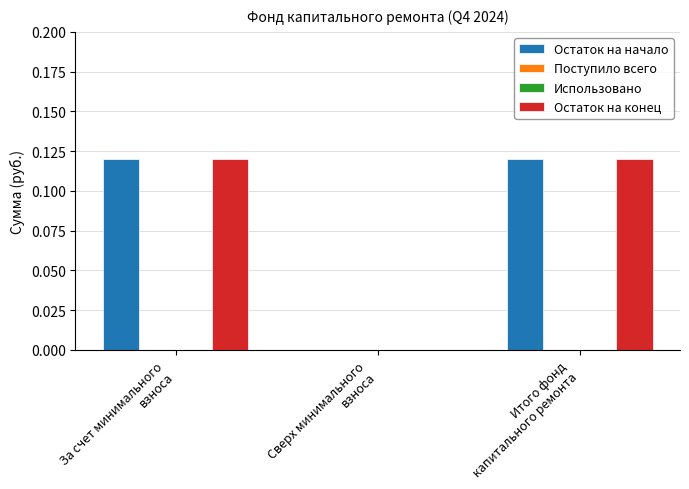

The Остаток на конец series shows -0.1 at Сверх минимального
взноса. True or false?

False